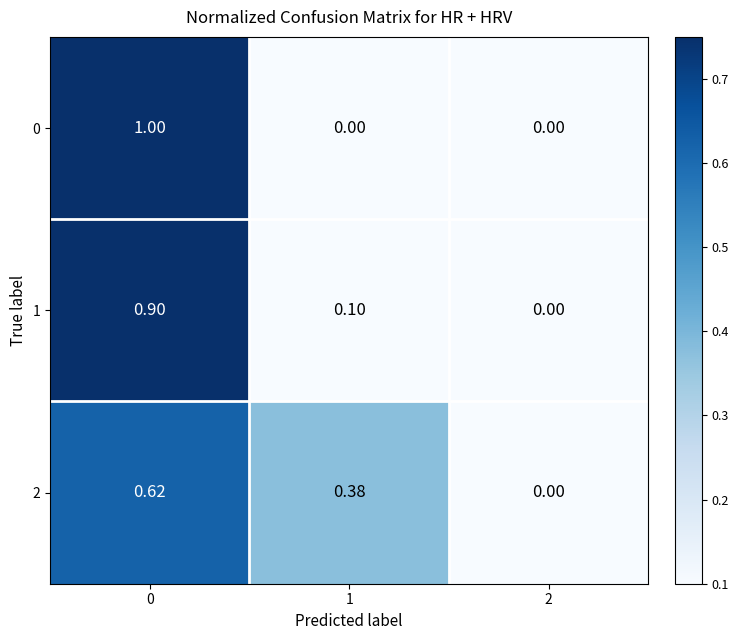

Is the value of 2 at 2 greater than the value of 1 at 1?

No